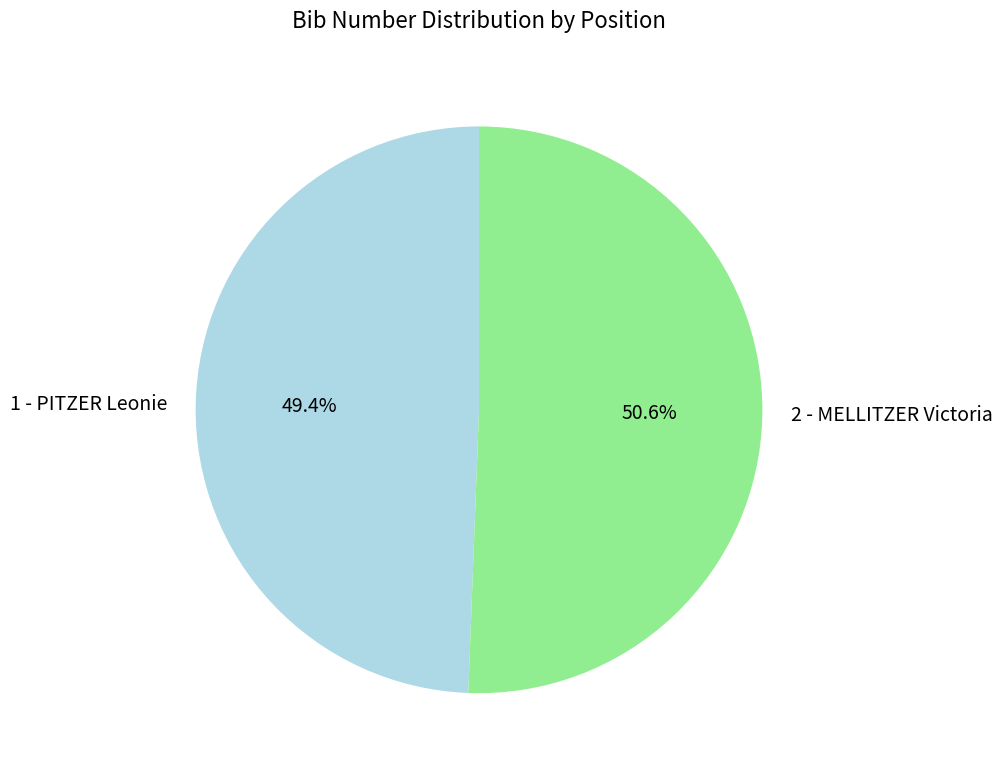

To the nearest percent, what portion does 1 - PITZER Leonie represent?

49%